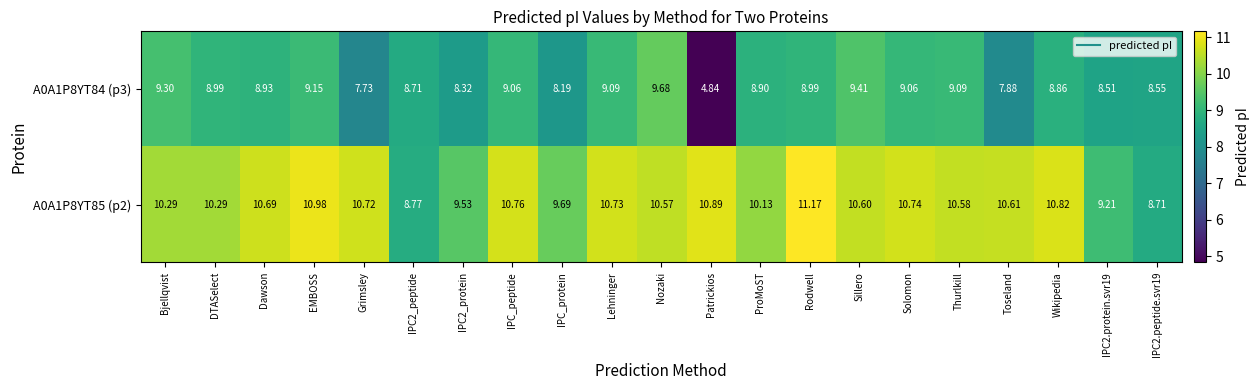

Which label corresponds to the smallest value in the chart?

Patrickios